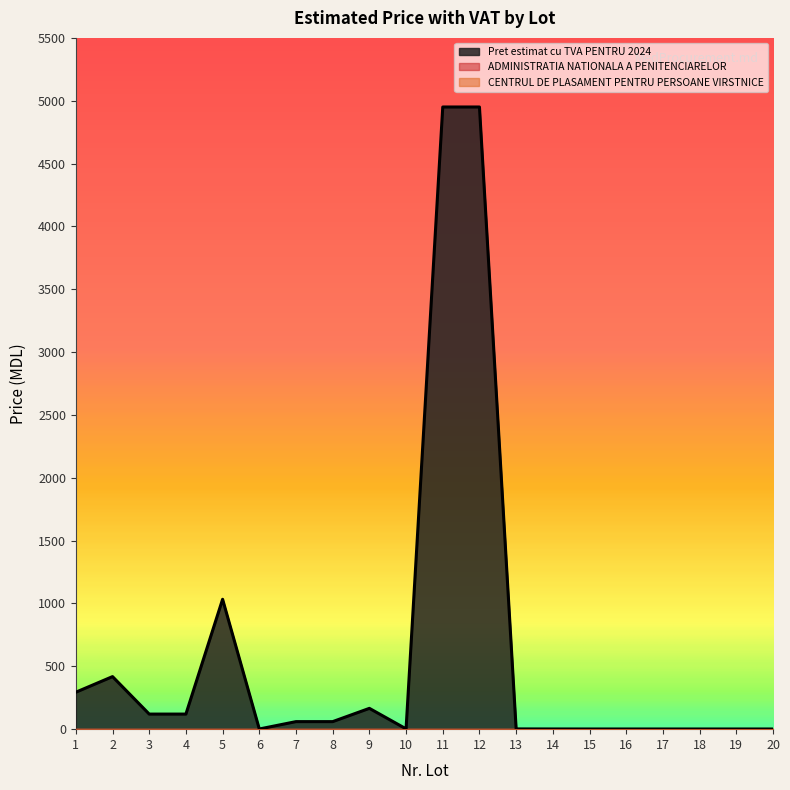

Reading right to left, list all the values displayed in this chart.

Pret estimat cu TVA PENTRU 2024: 1.4	1.4	1.4	1.4	1.4	1.4	1.6	2.0	4950.2	4950.2	2.4	165.6	60.0	60.0	1.3	1033.4	120.0	120.0	418.2	294.0
ADMINISTRATIA NATIONALA A PENITENCIARELOR: 0.0	0.0	0.0	0.0	0.0	0.0	0.0	0.0	0.0	0.0	0.0	0.0	0.0	0.0	0.0	0.0	0.0	0.0	0.0	0.0
CENTRUL DE PLASAMENT PENTRU PERSOANE VIRSTNICE: 0.0	0.0	0.0	0.0	0.0	0.0	0.0	0.0	0.0	0.0	0.0	0.0	0.0	0.0	0.0	0.0	0.0	0.0	0.0	0.0